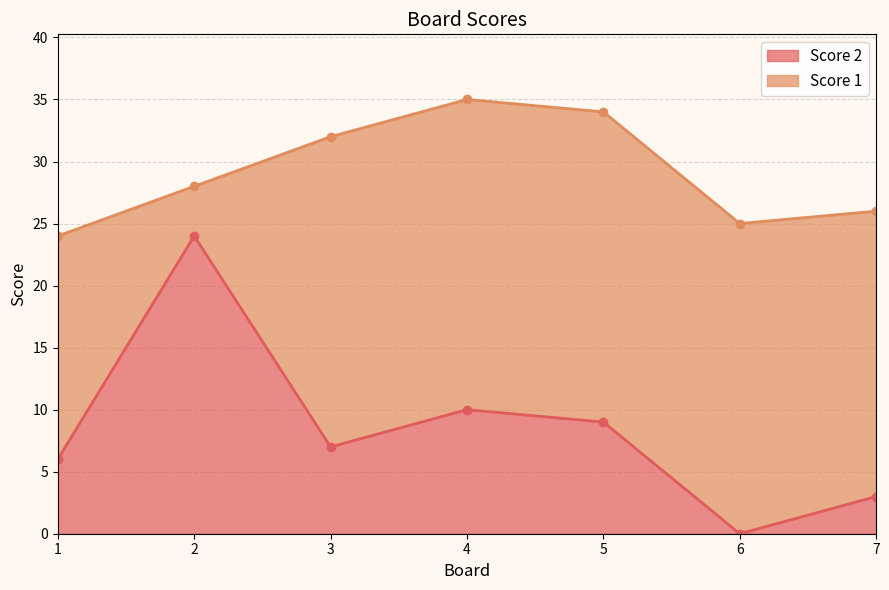

Reading left to right, what are all the values shown in this chart?

6	24	7	10	9	0	3